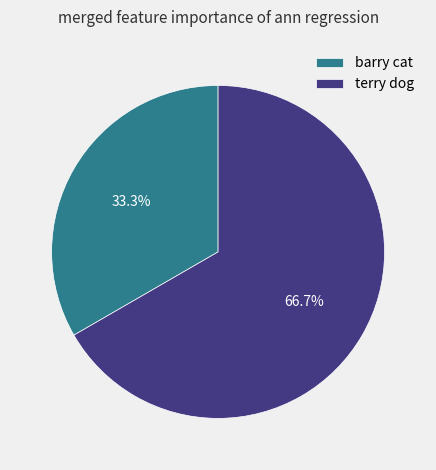

Between terry dog and barry cat, which is larger?

terry dog